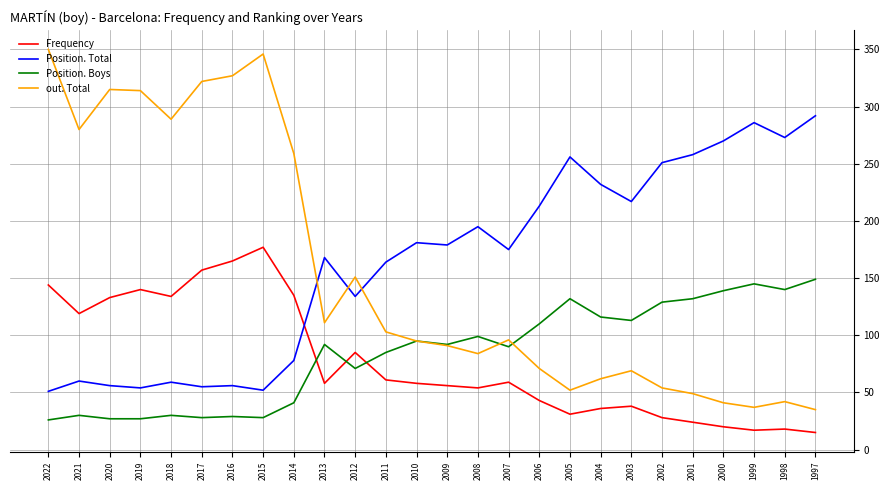

Between which two adjacent categories do Position. Total and Frequency first intersect?

2014 and 2013